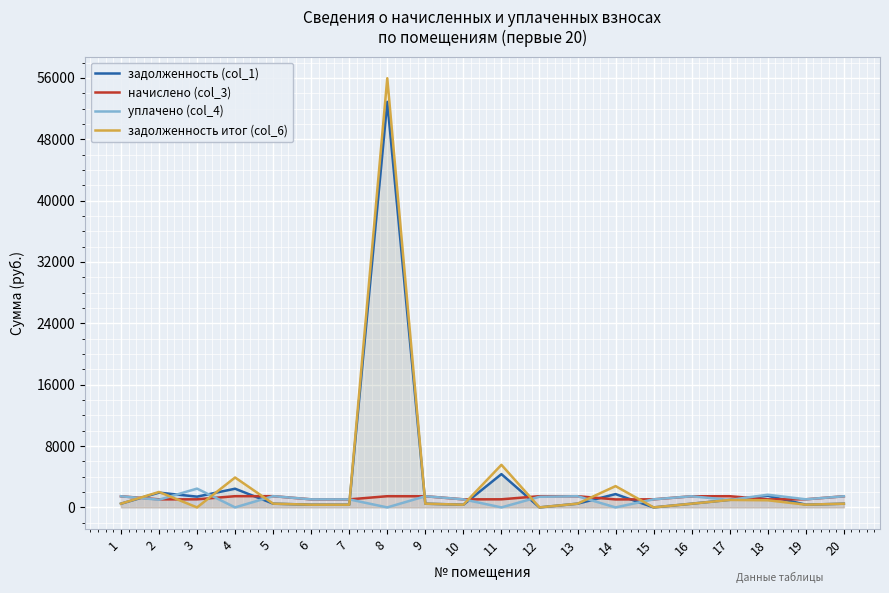

At how many categories does at least one series exceed 31477?

1